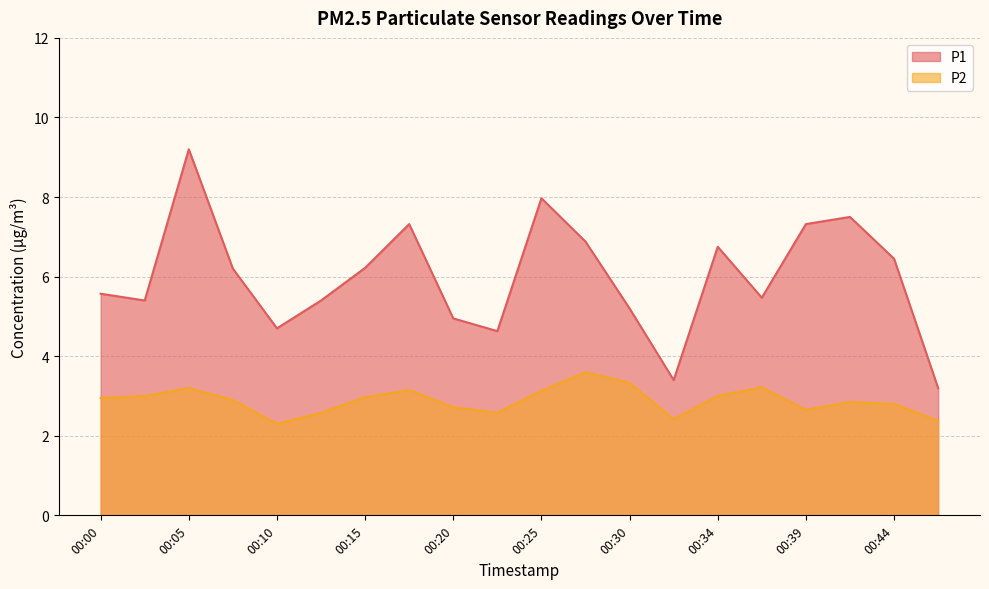

At which category is the sum across all series the highest?

00:05